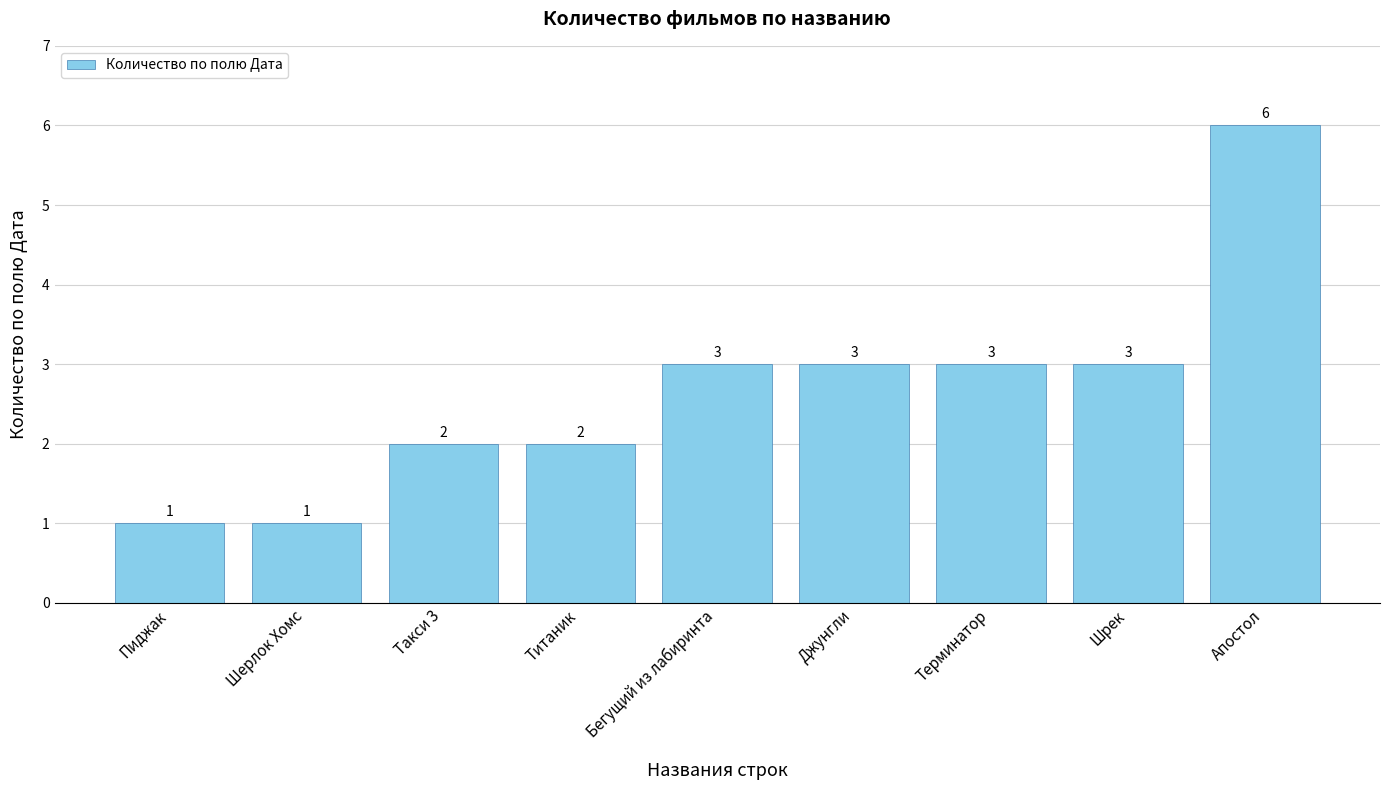

What is the difference between the values at Такси 3 and Джунгли?

1